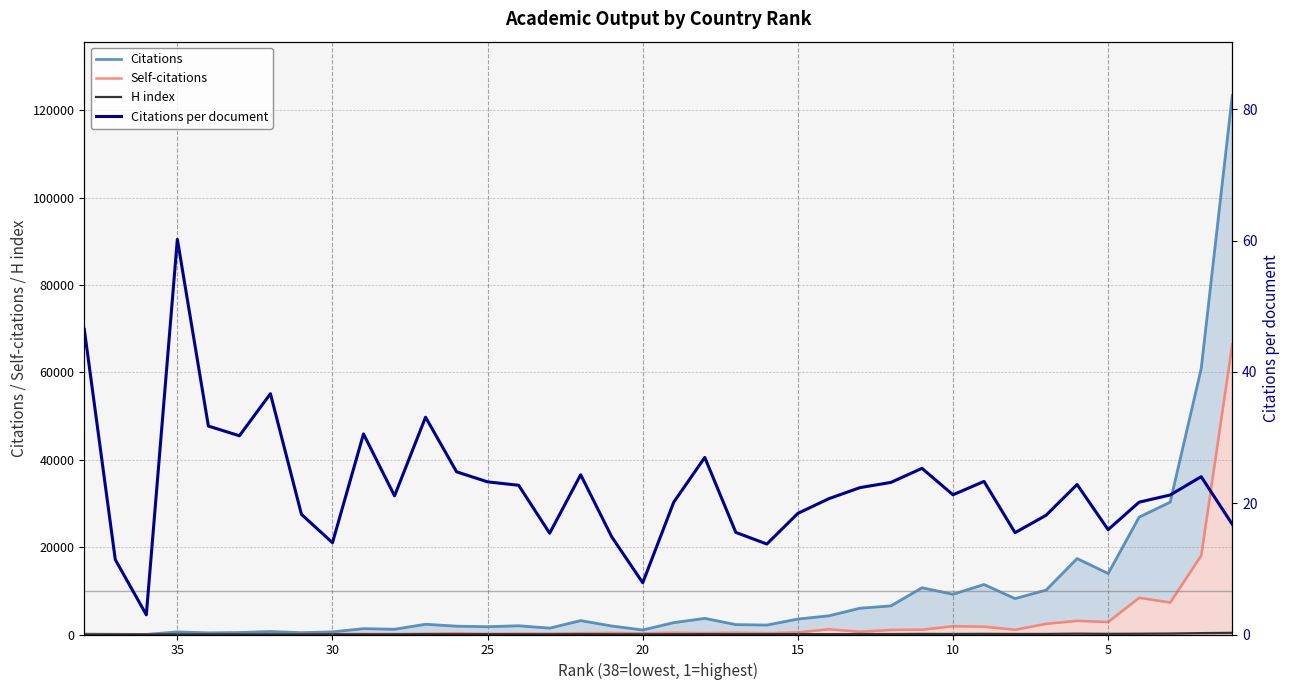

How many lines are shown in the chart?

4